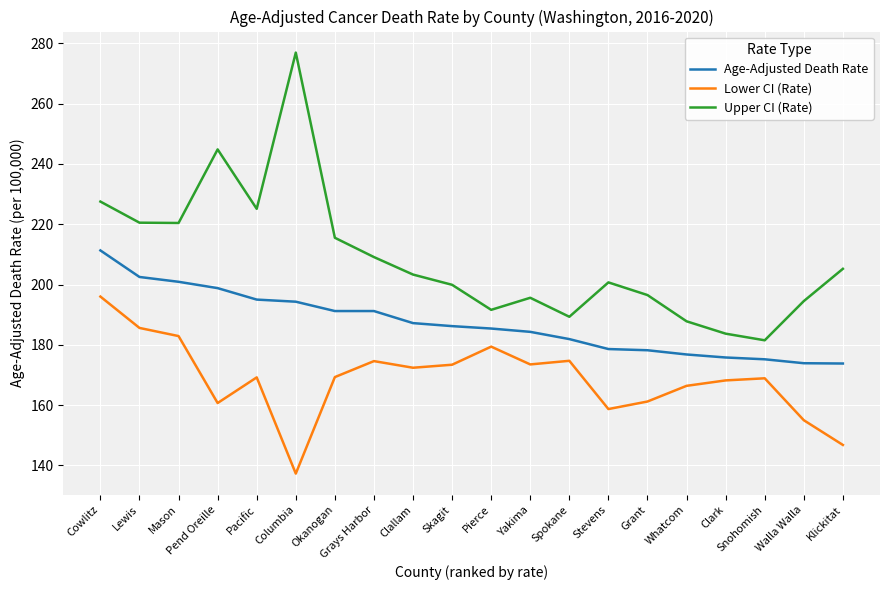

Which series has the largest range (max minus min)?

Upper CI (Rate)